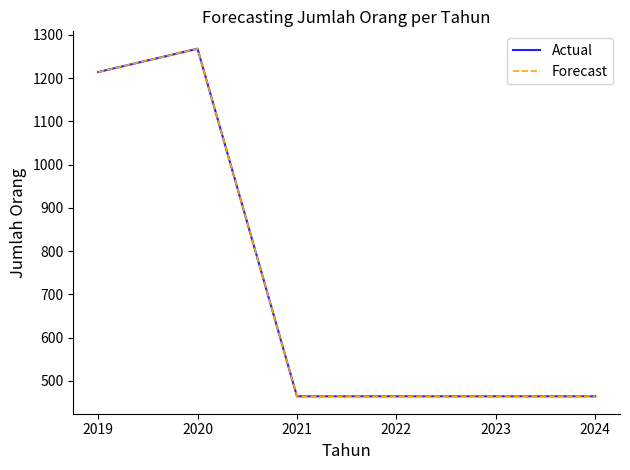

Is this an area chart (filled region under the line)?

No